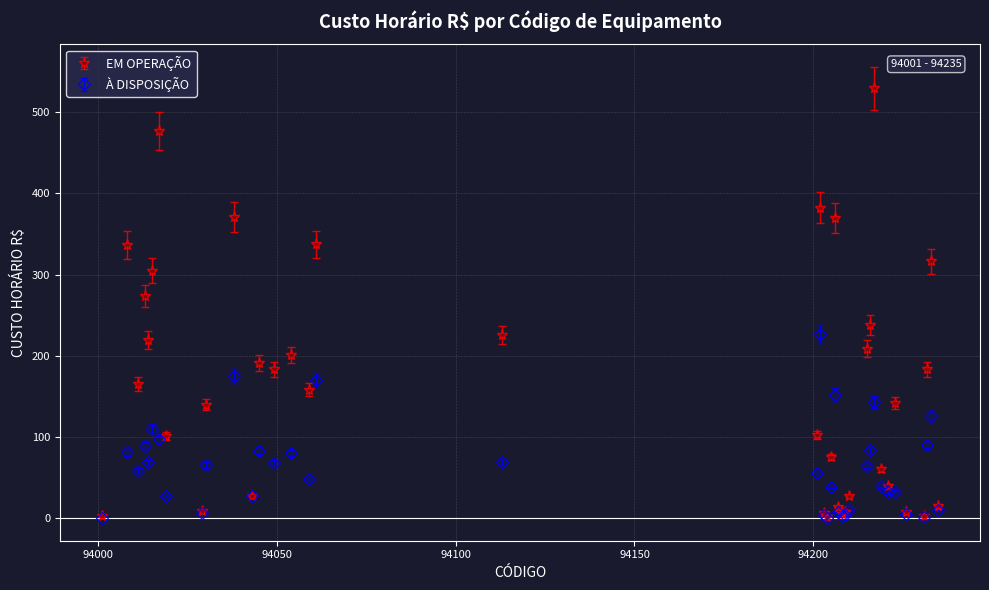

Which series has the widest spread of values?

EM OPERAÇÃO